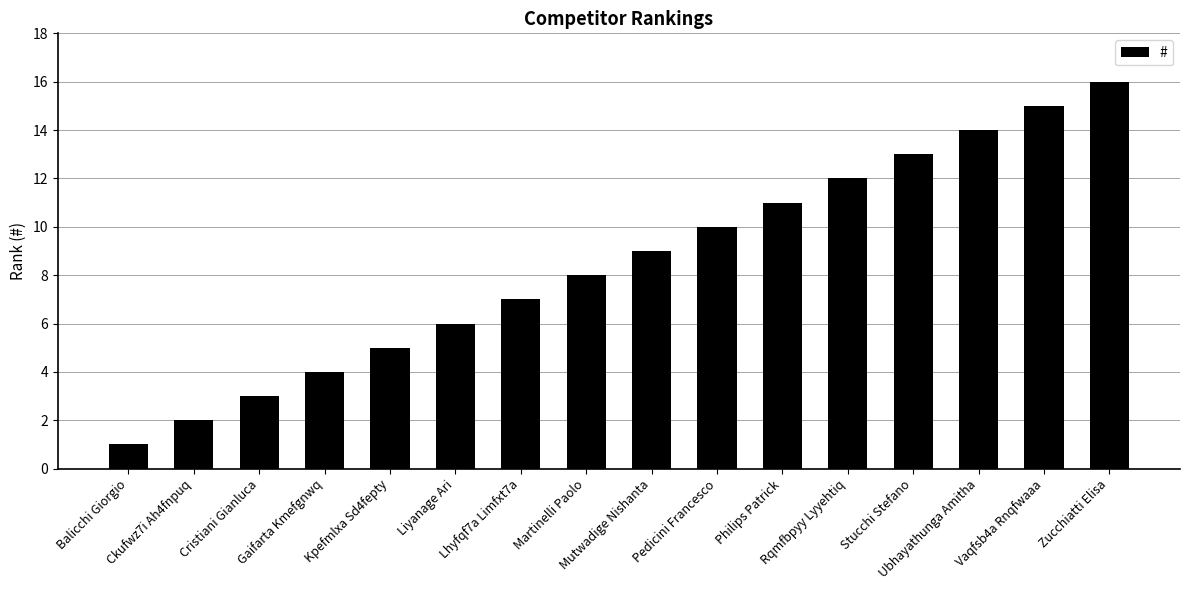

Rank the categories by value from highest to lowest.

Zucchiatti Elisa, Vaqfsb4a Rnqfwaaa, Ubhayathunga Amitha, Stucchi Stefano, Rqmfbpyy Lyyehtiq, Philips Patrick, Pedicini Francesco, Mutwadige Nishanta, Martinelli Paolo, Lhyfqf7a Limfxt7a, Liyanage Ari, Kpefmlxa Sd4fepty, Gaifarta Kmefgnwq, Cristiani Gianluca, Ckufwz7i Ah4fnpuq, Balicchi Giorgio